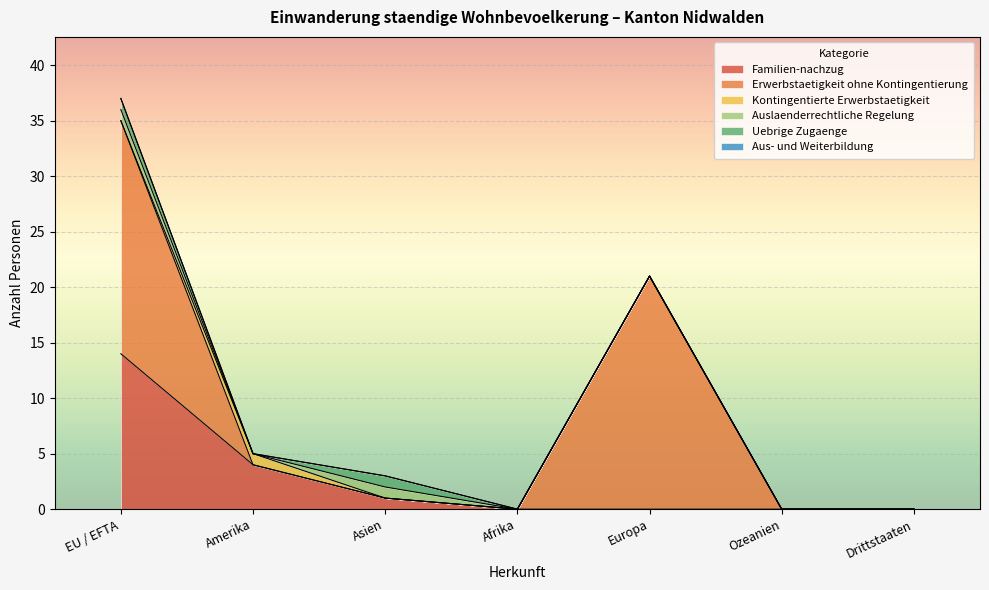

Which series has the largest total across all categories?

Erwerbstaetigkeit ohne Kontingentierung